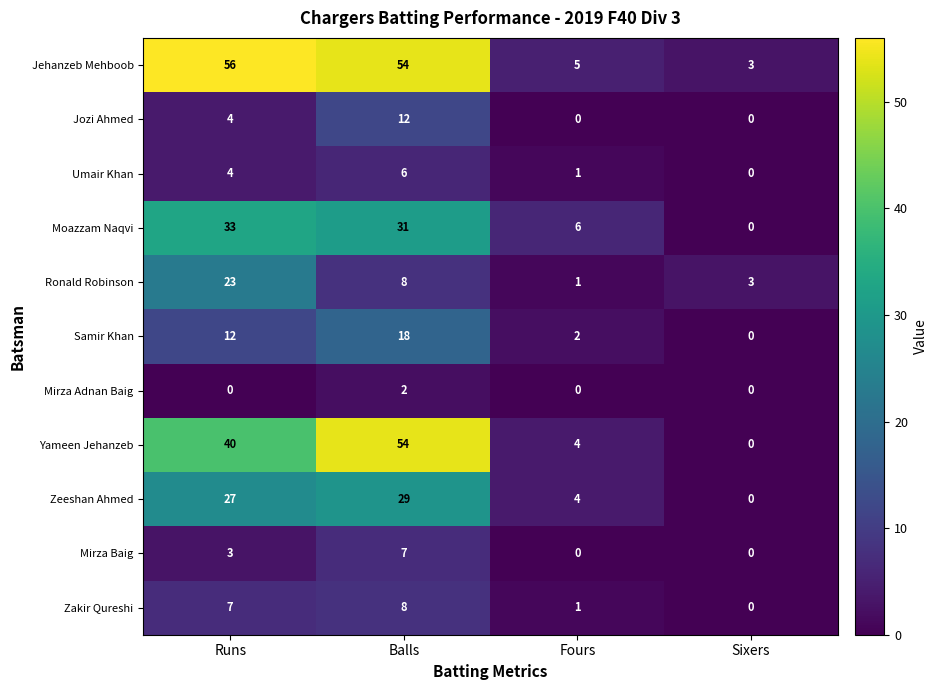

Read the Zakir Qureshi value at Balls.

8